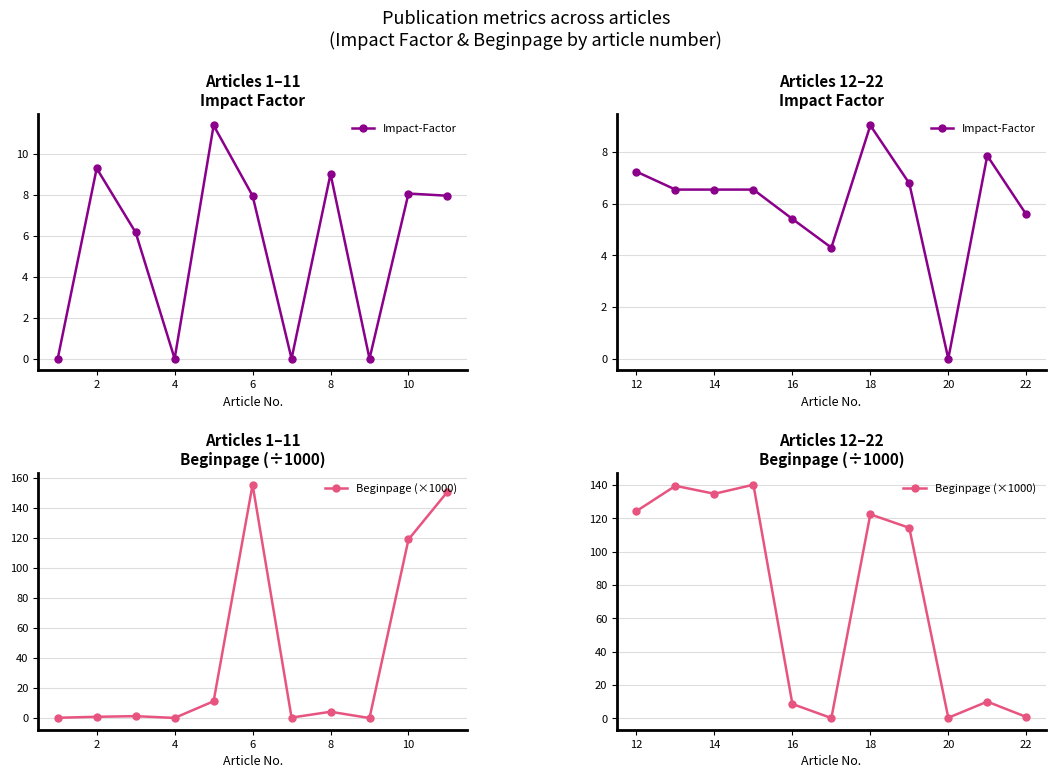

At which label does Beginpage (×1000) reach its peak?

6